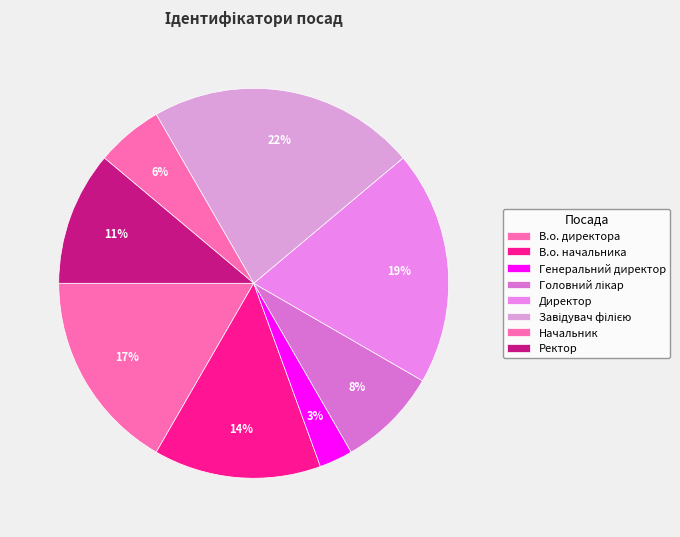

How many segments does this pie chart have?

8